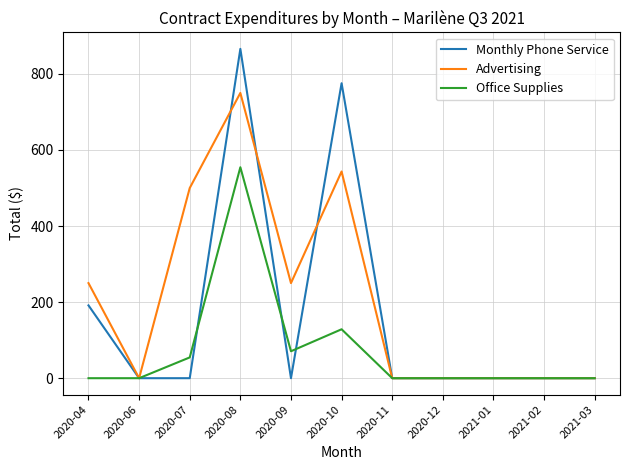

What is the average value of the Advertising series?

208.5